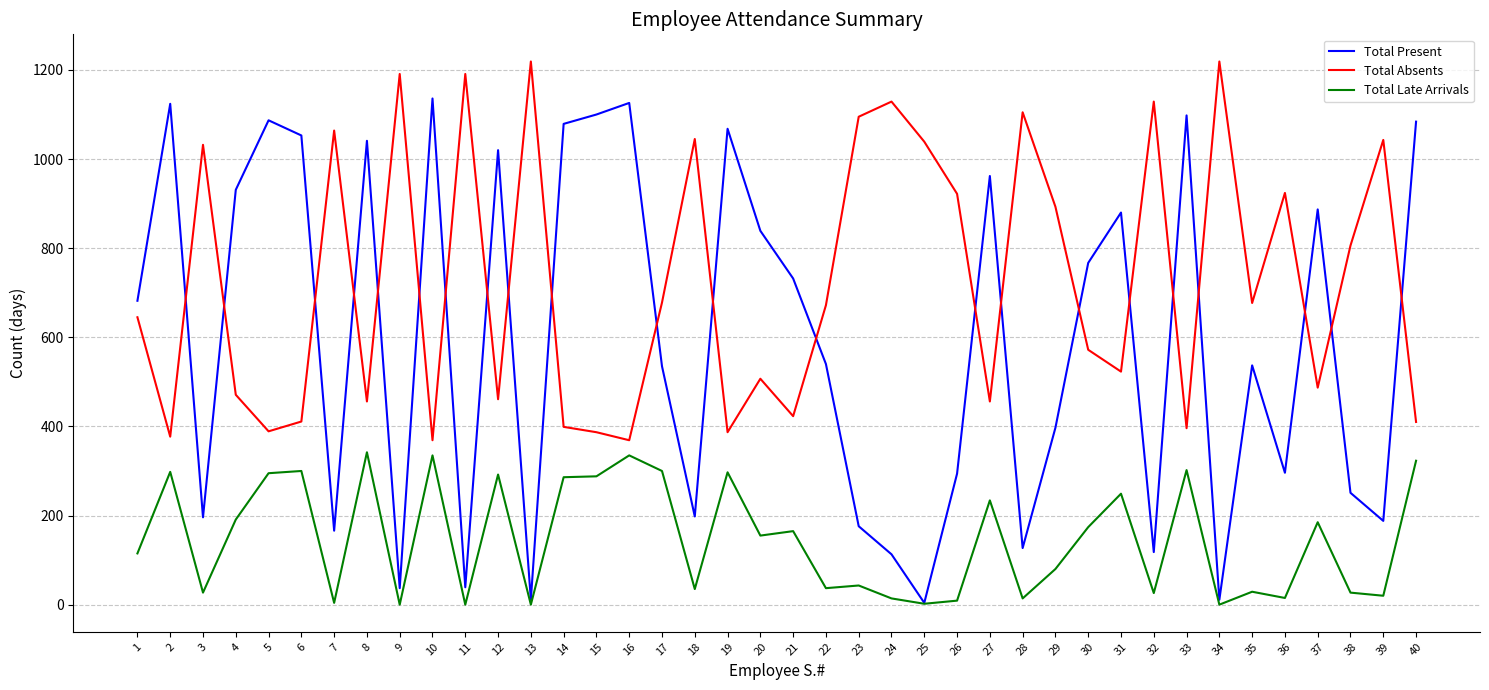

Is the value of Total Absents at 10 greater than the value of Total Present at 23?

Yes